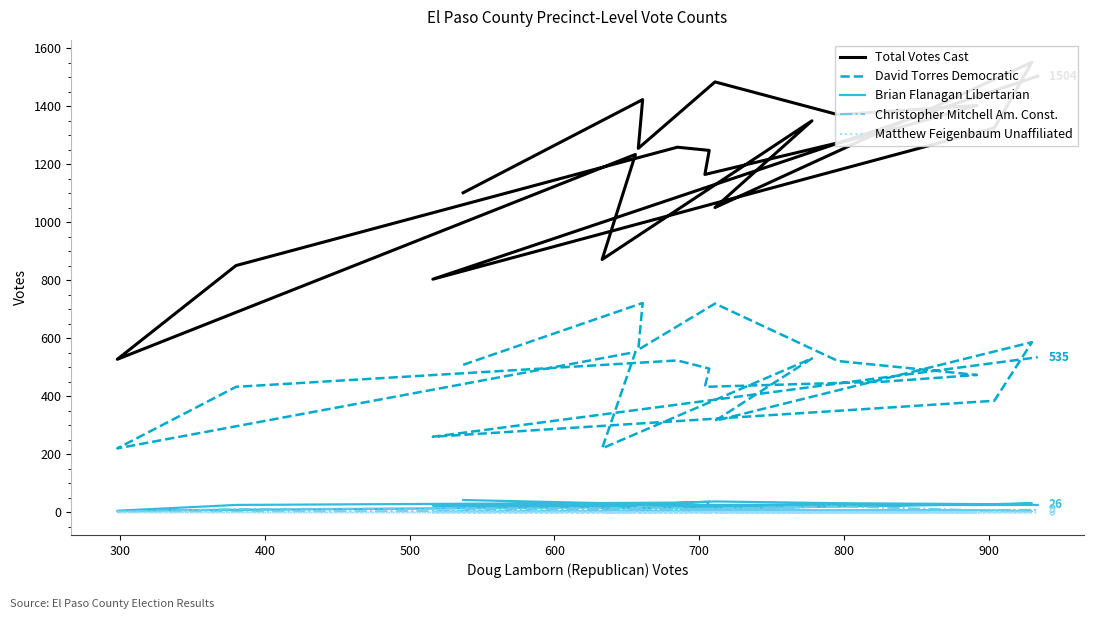

How many lines are shown in the chart?

5